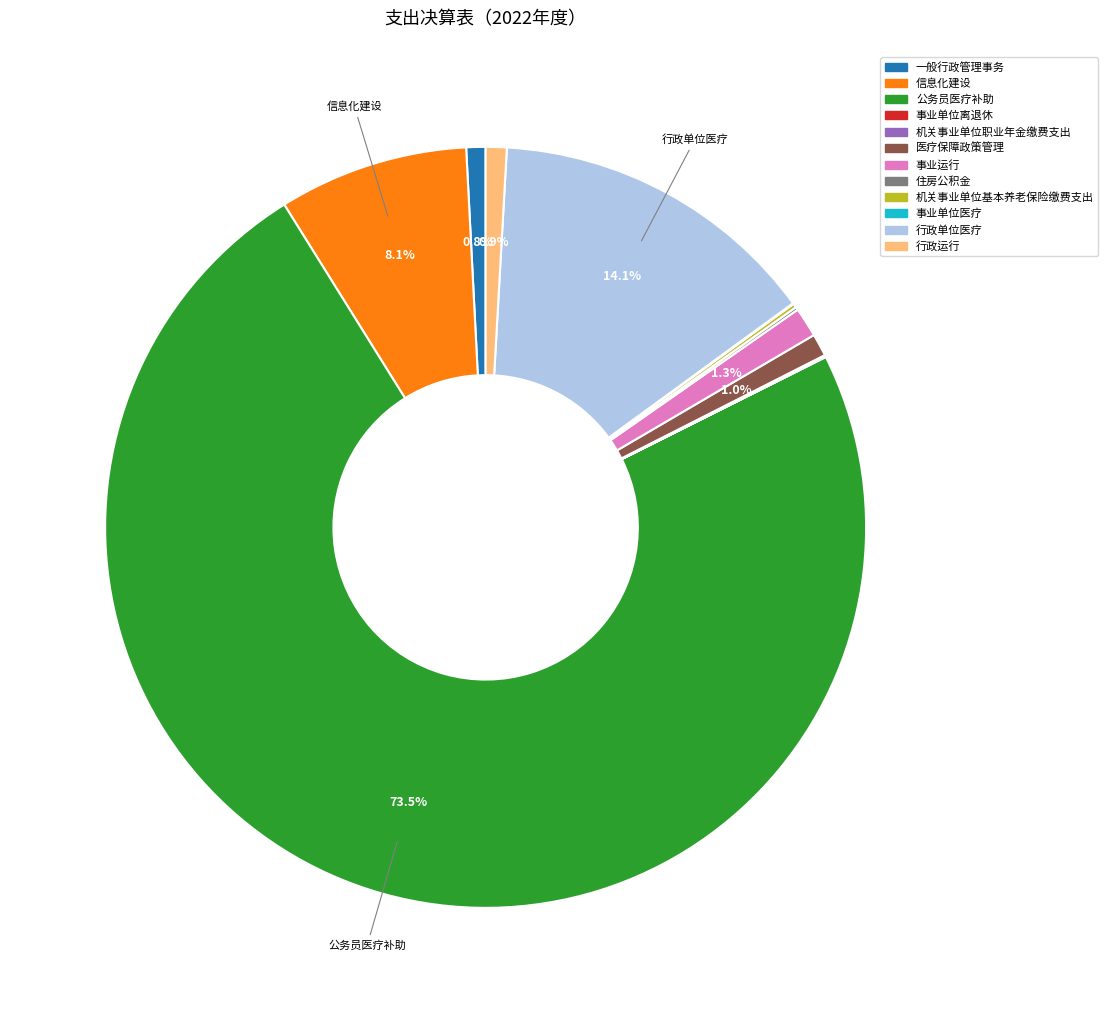

Is there any slice that represents more than half of the pie?

Yes